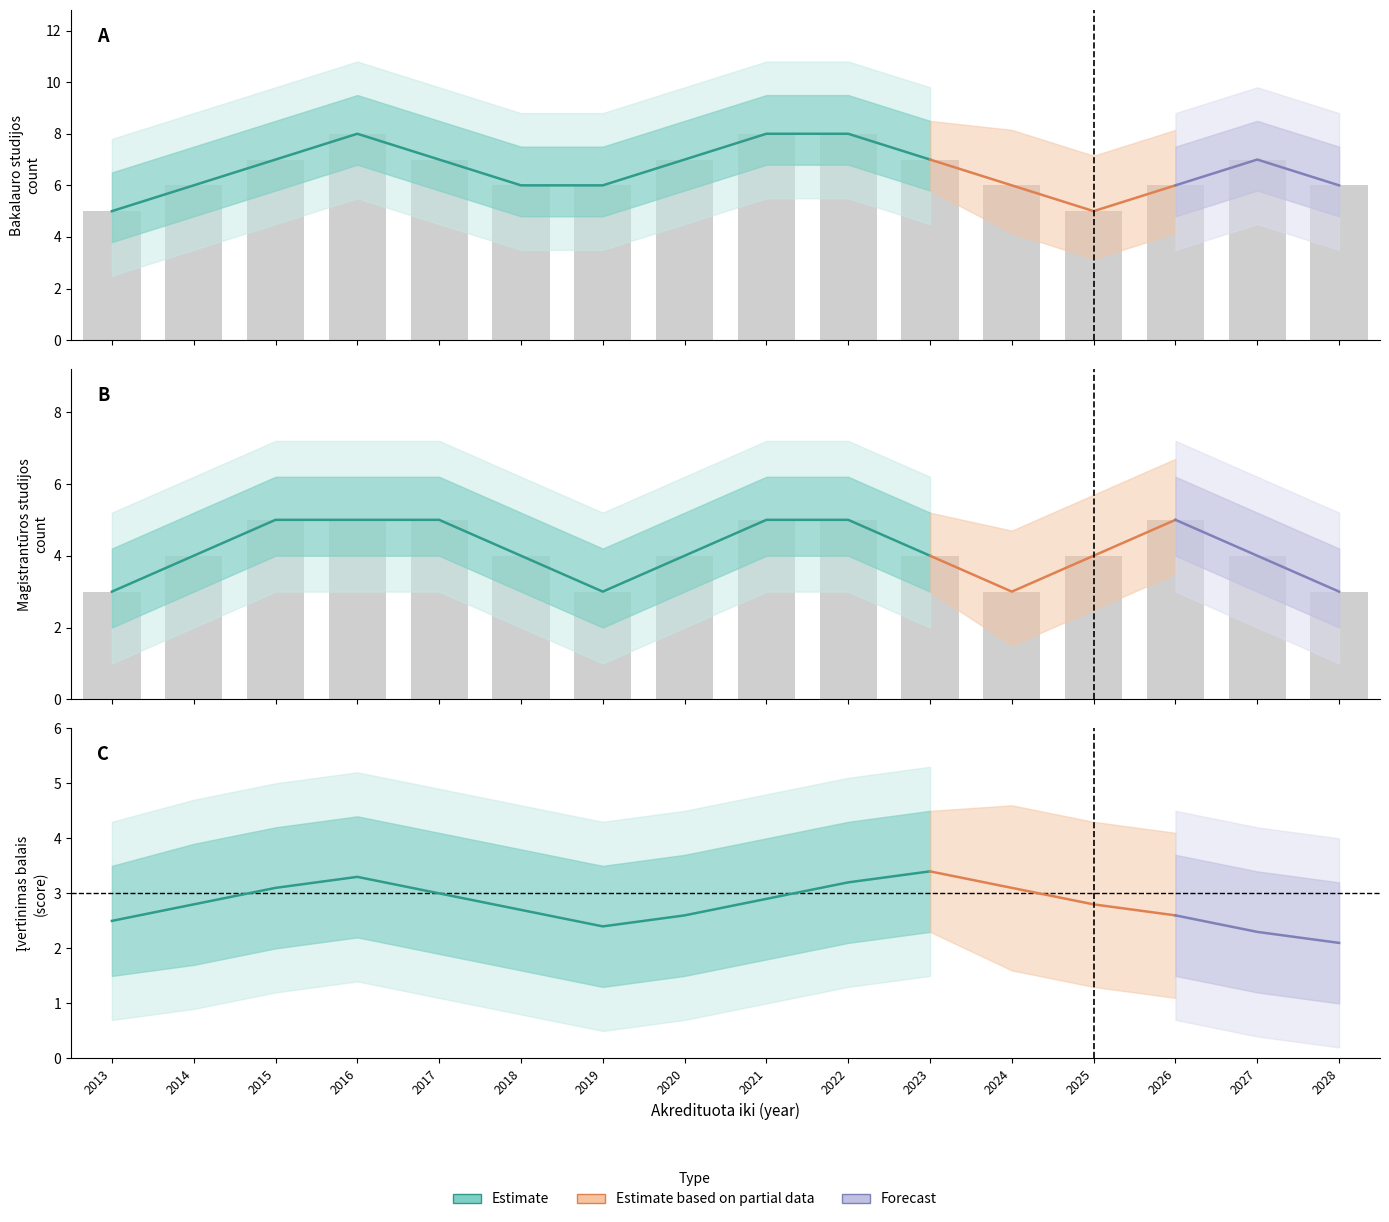

Is it true that lower2 equals 0.2 at 2022?

False